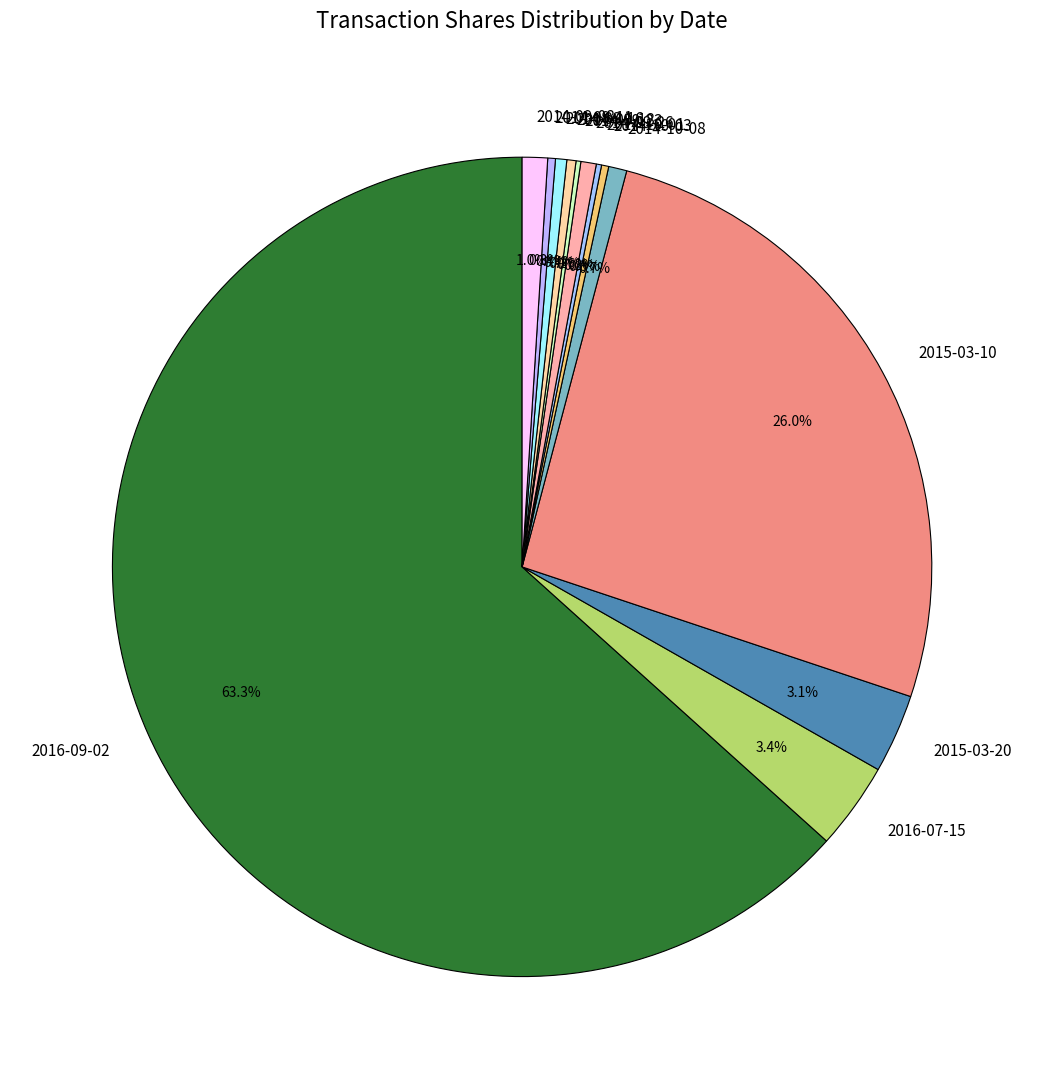

What is the largest slice in the pie chart?

2016-09-02